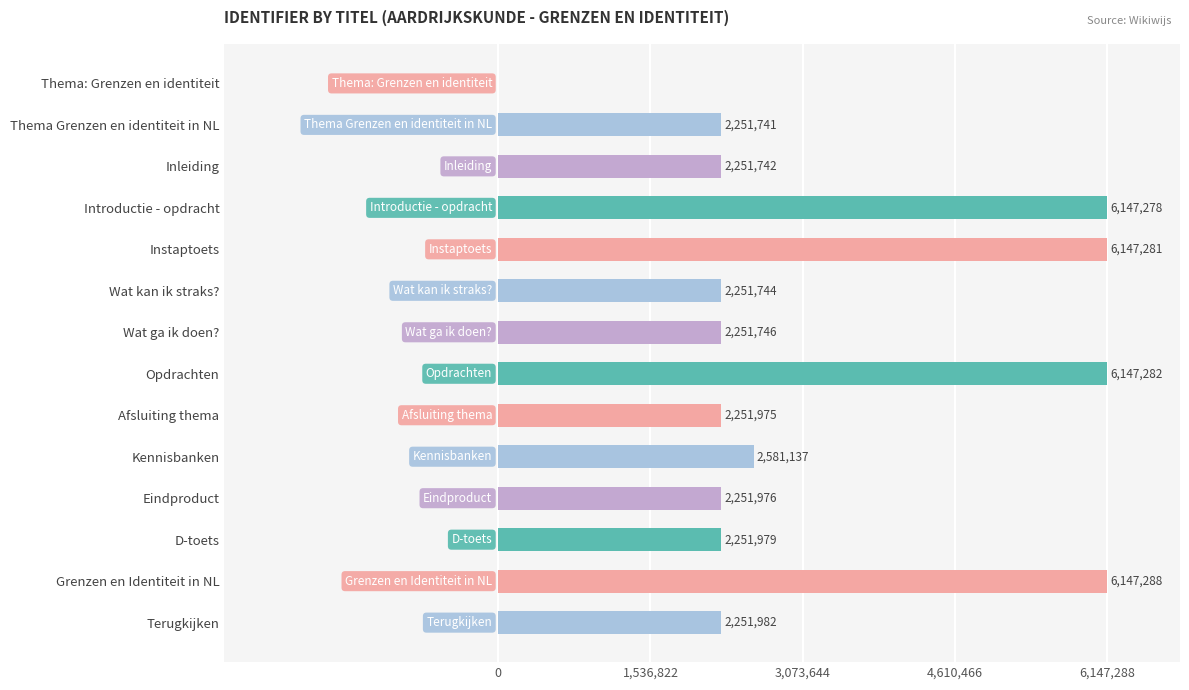

What is the sum of all values?

45185151